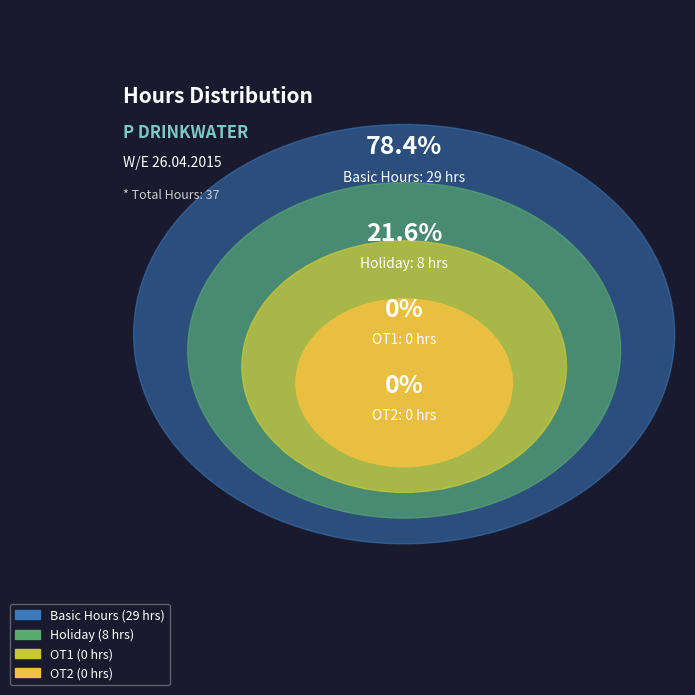

True or false: OT2 accounts for 0% of the total.

True